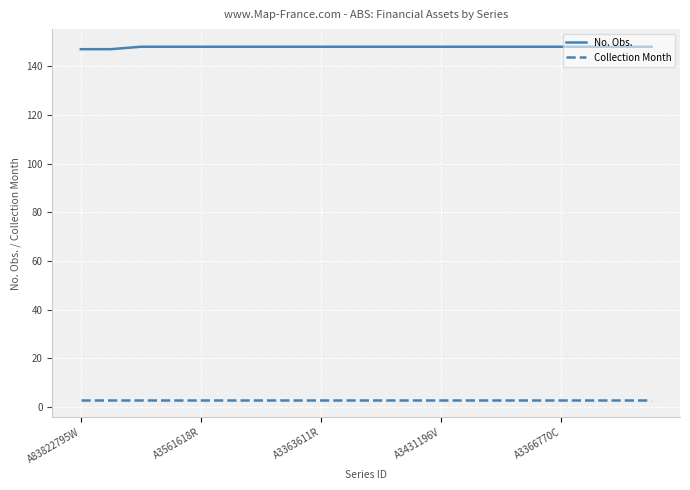

What is the highest value of the No. Obs. series?

148